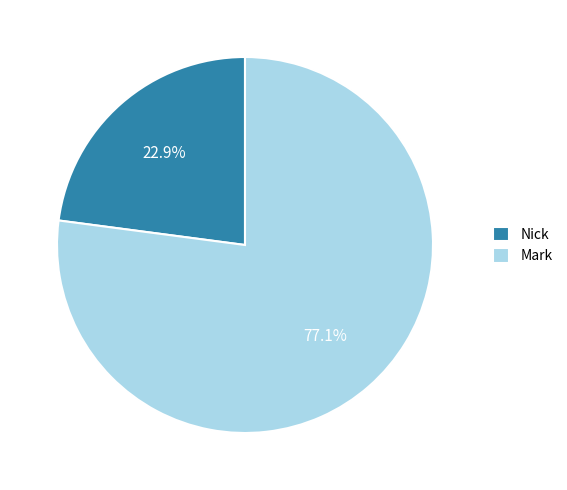

What is the smallest slice in the pie chart?

Nick